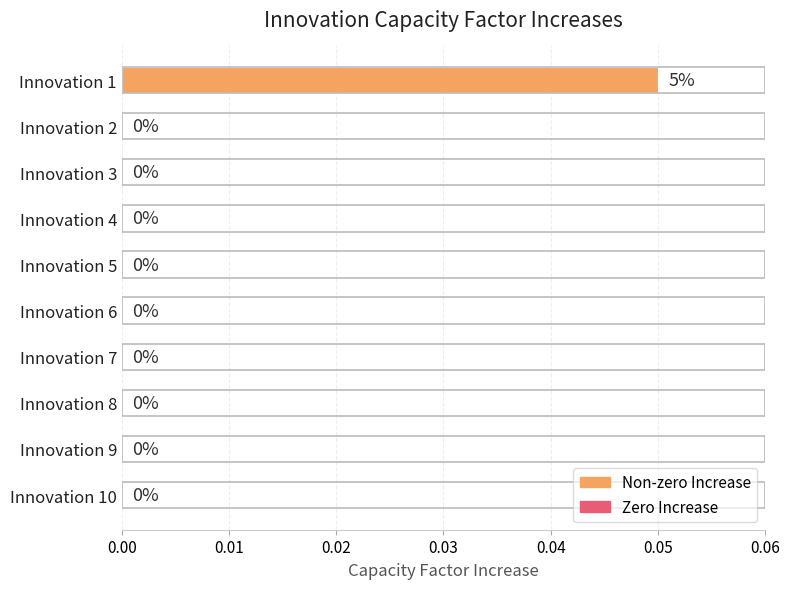

The value at Innovation 4 is 0.0. True or false?

True